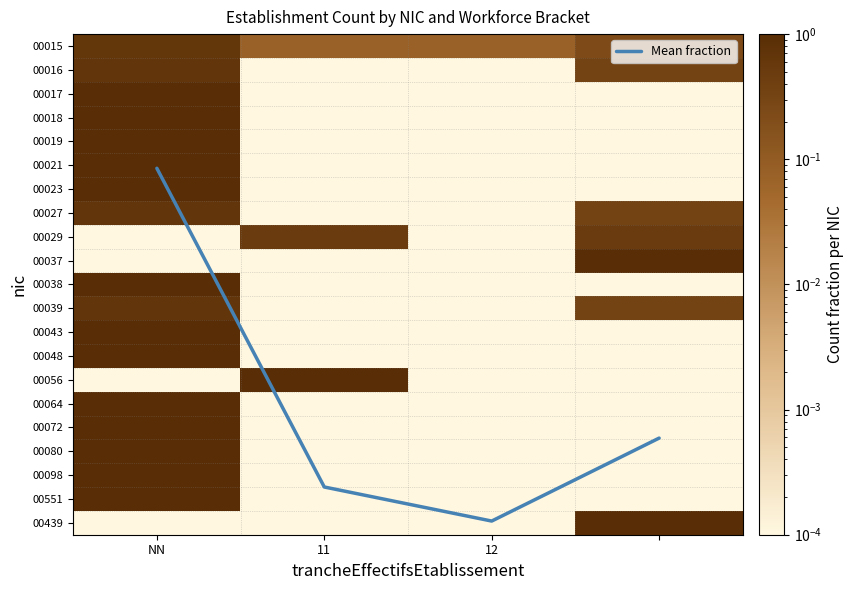

Which label corresponds to the smallest value in the chart?

11